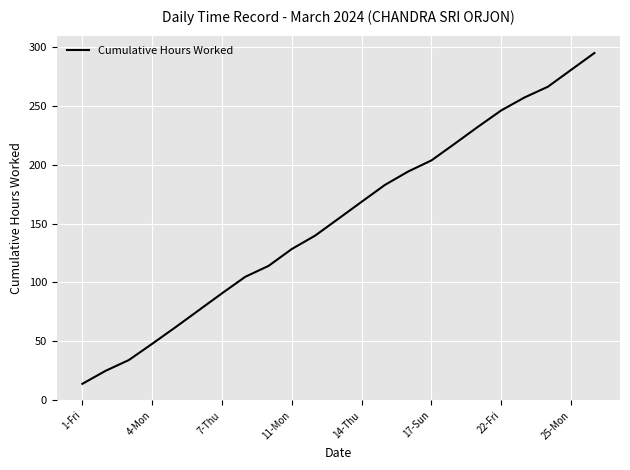

What is the difference between the maximum and minimum values?

280.5